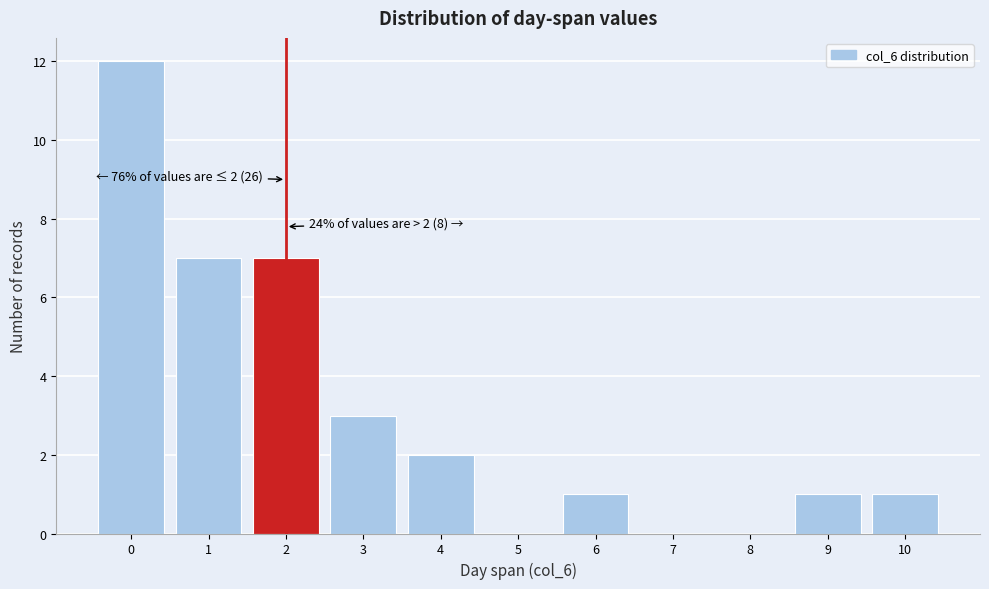

Which range on the x-axis has the tallest bar?

-0.5 to 0.5